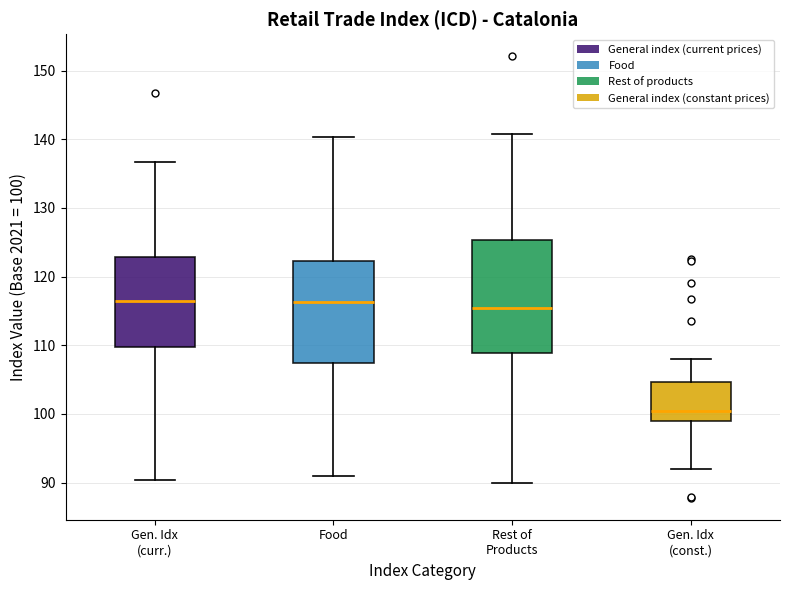

Reading left to right, transcribe this box plot: for each box, give where its median line is, the range the box spans, and where its two whiskers end, as read against the y-axis. The values are not printed on the chart, so give them approximately, as read against the axis.

Gen. Idx (curr.): median 116, box 110 to 123, whiskers 90 to 137
Food: median 116, box 107 to 122, whiskers 91 to 140
Rest of Products: median 115, box 109 to 125, whiskers 90 to 141
Gen. Idx (const.): median 100, box 99 to 105, whiskers 92 to 108